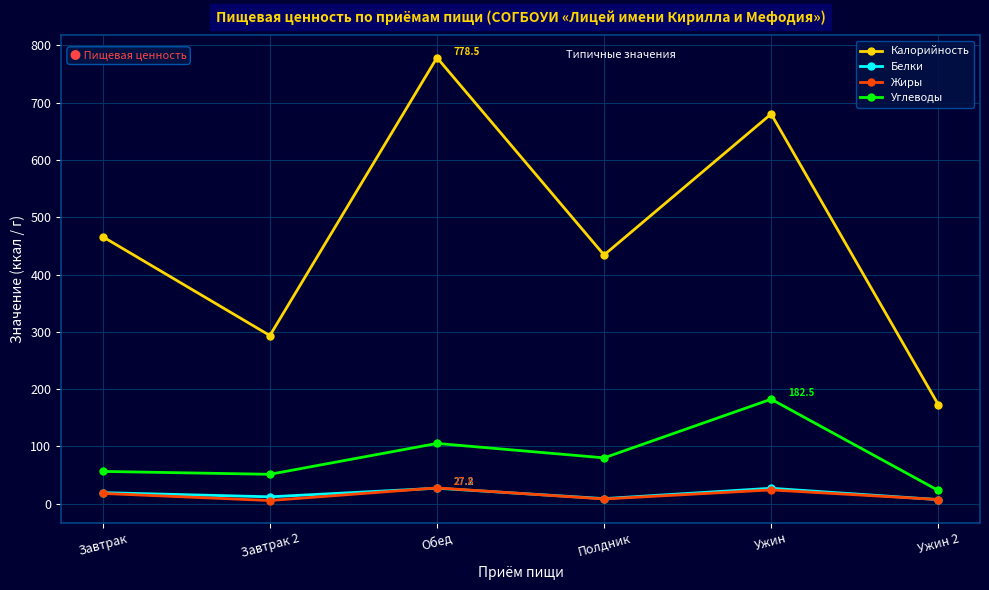

Which series has the widest spread of values?

Калорийность